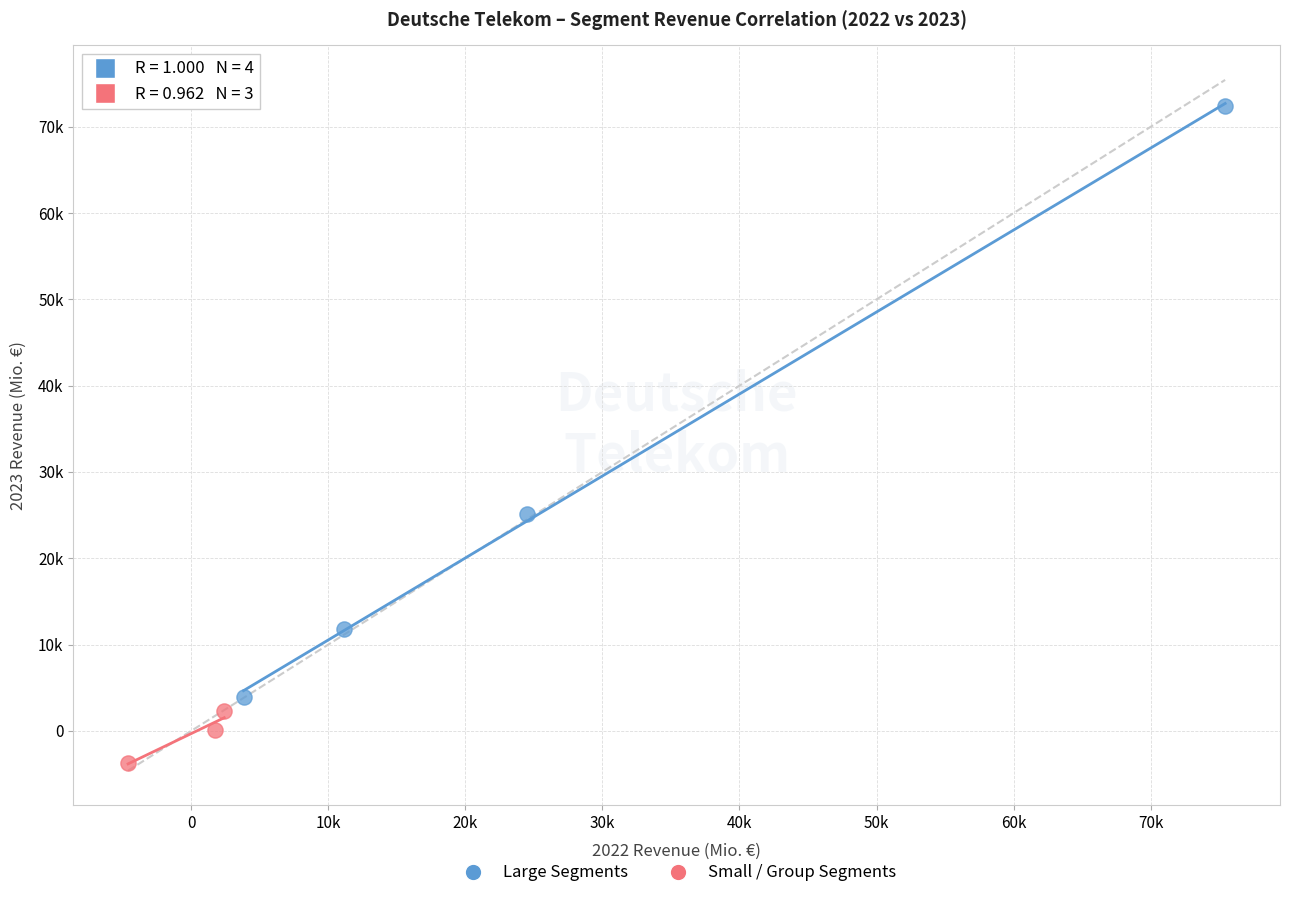

Which series contains the lowest Y value?

Small / Group Segments